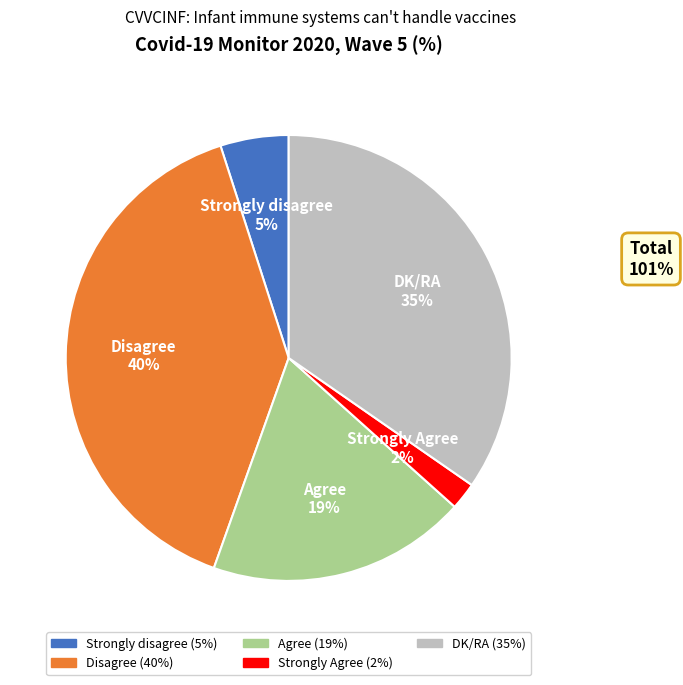

How many slices are in this pie chart?

5